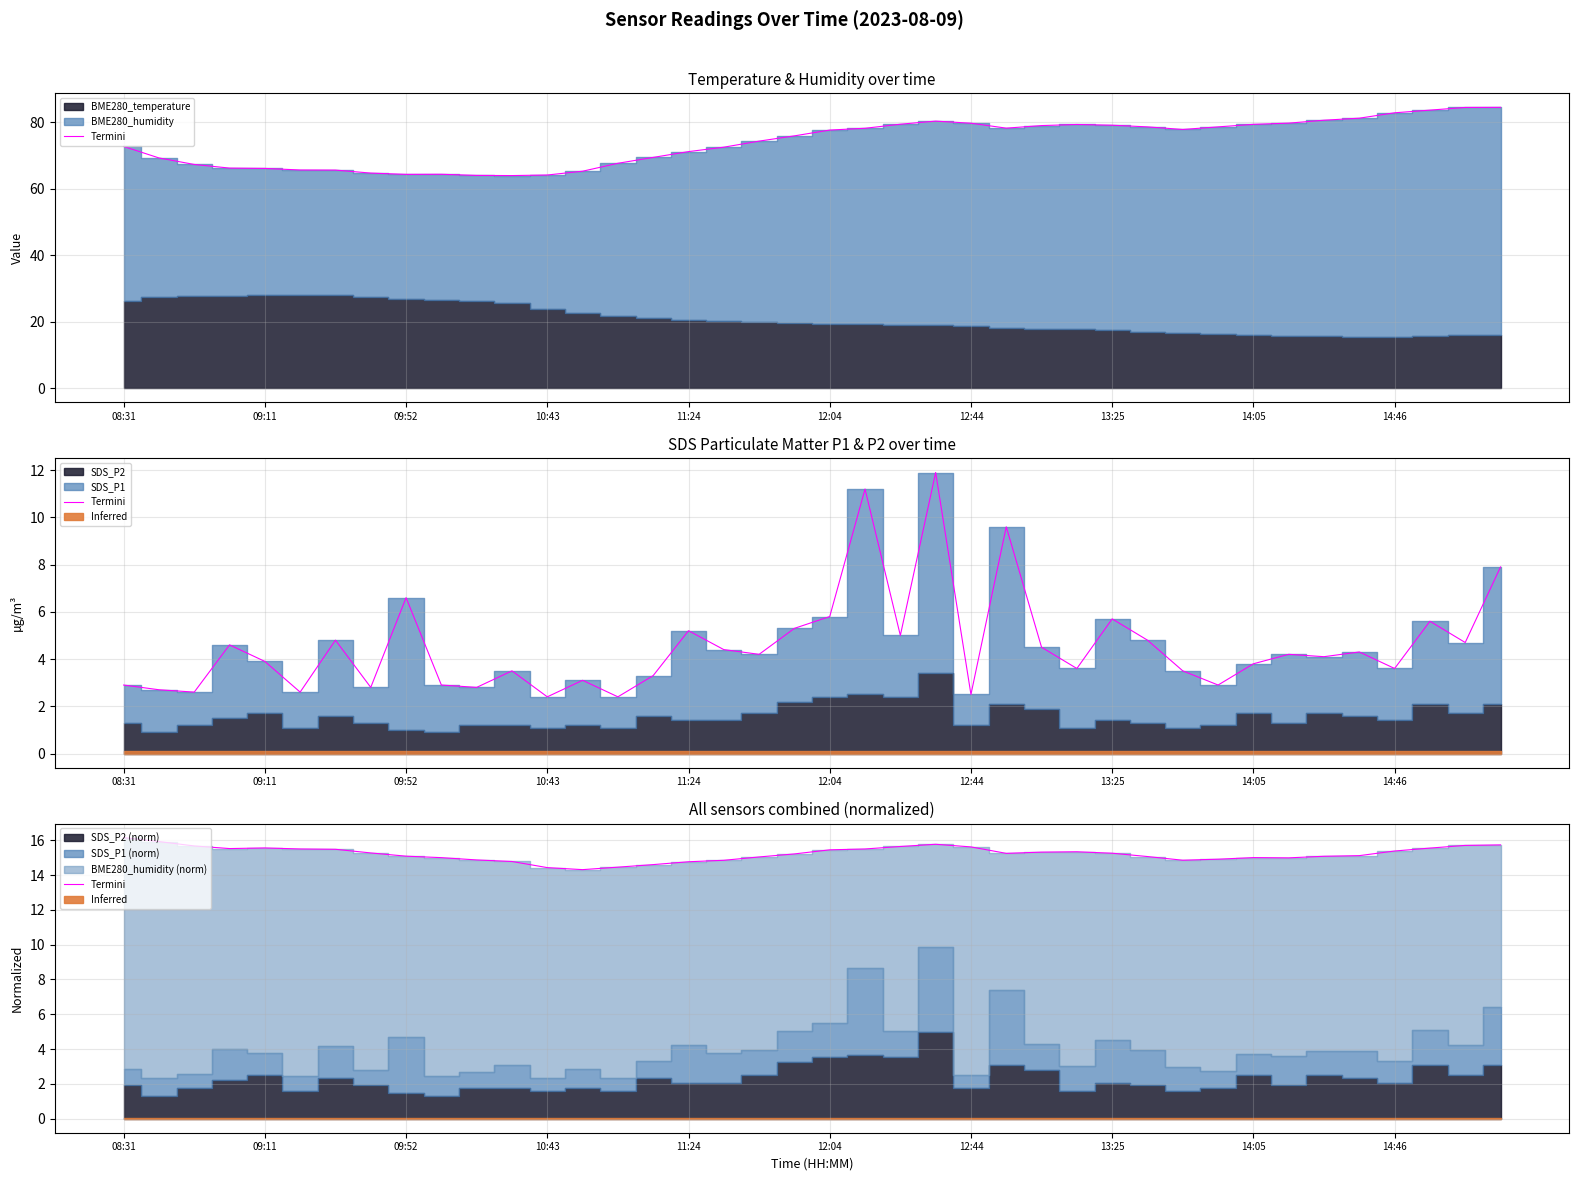

What position from the right is 18?

22